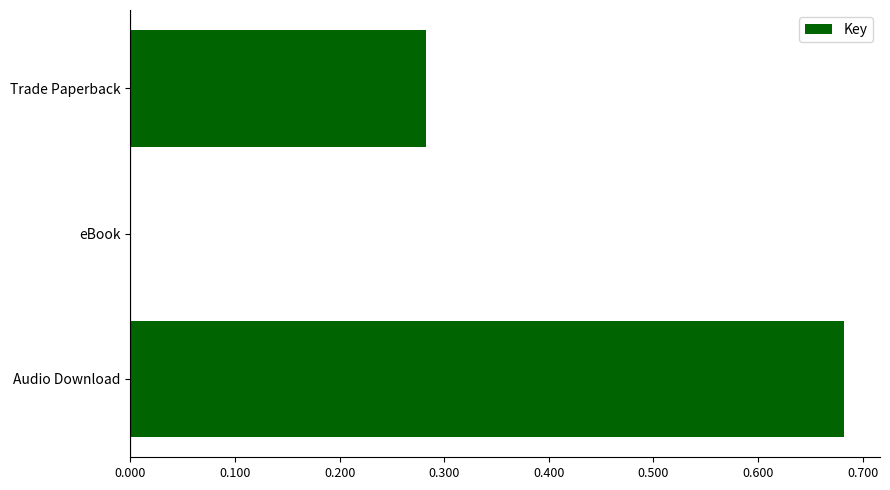

What is the sum of all values?

1.0